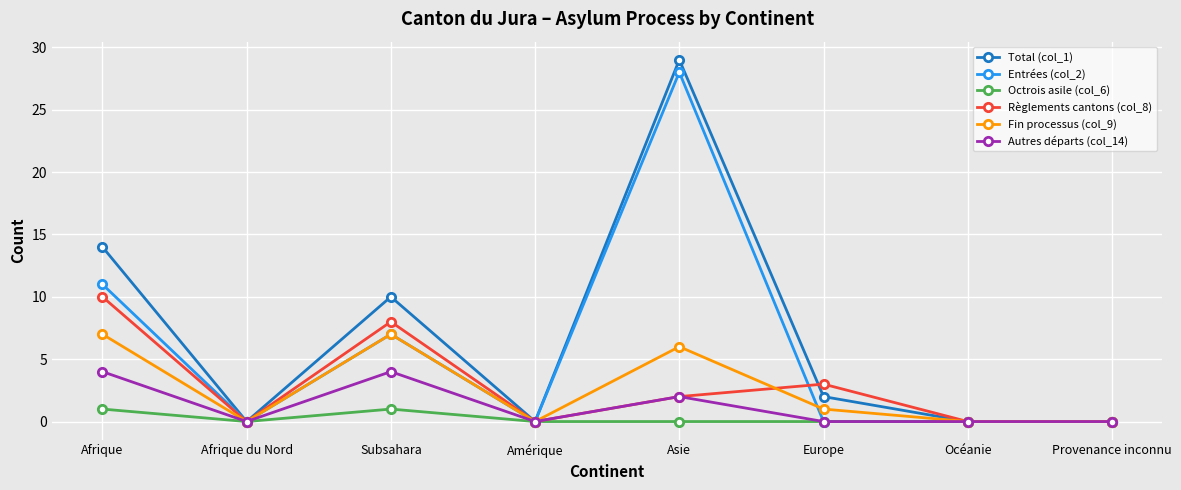

Count the number of data series in this chart.

6